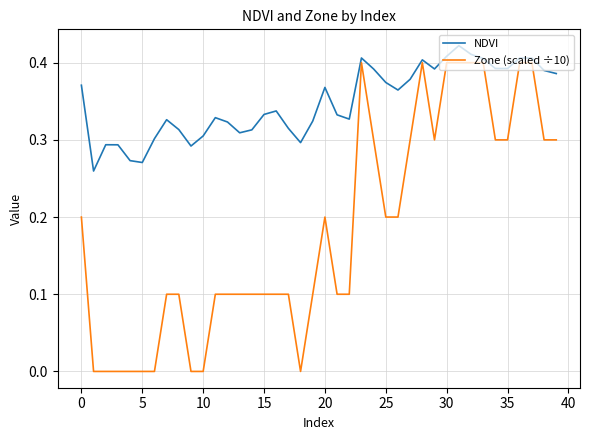

List the series in order of their peak value, lowest first.

Zone (scaled ÷10), NDVI